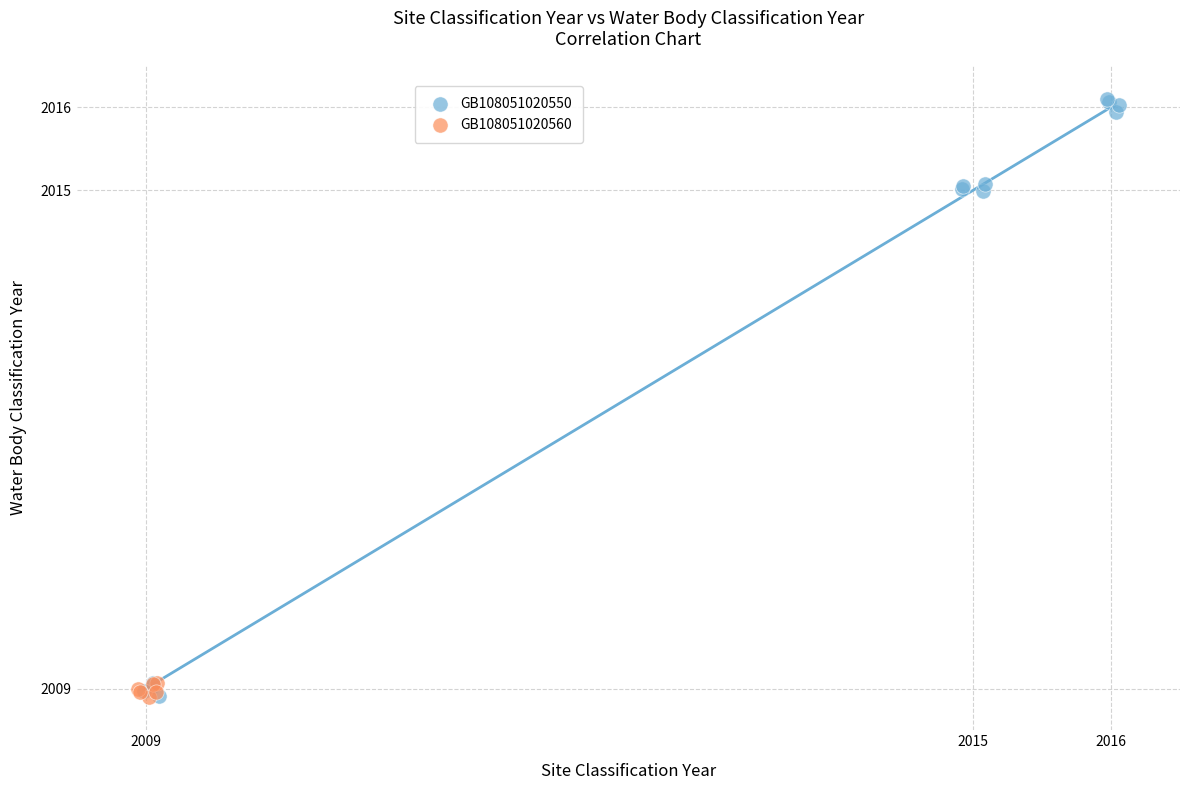

Which series reaches the maximum Y coordinate?

GB108051020550